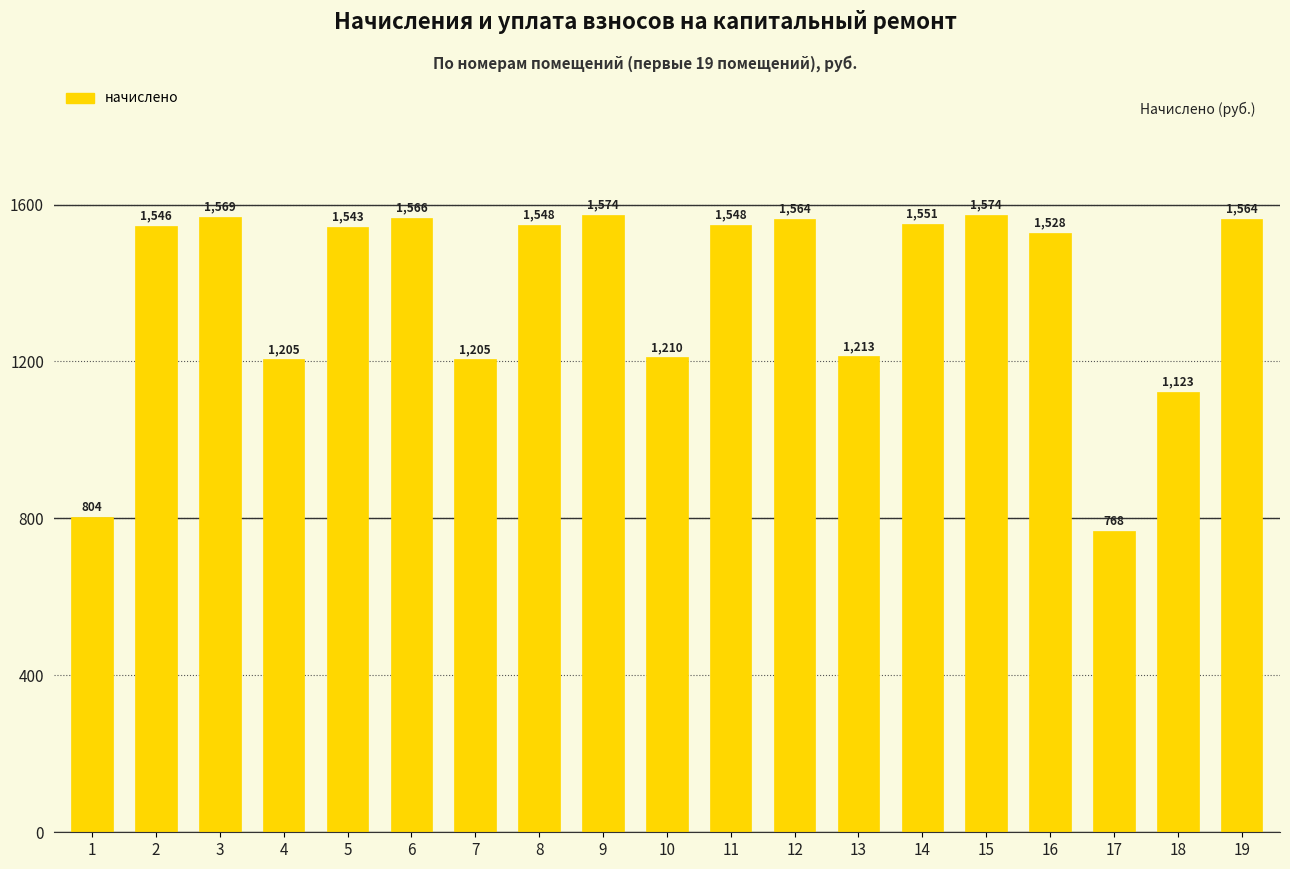

True or false: the data shows 2084.4 at 11.

False